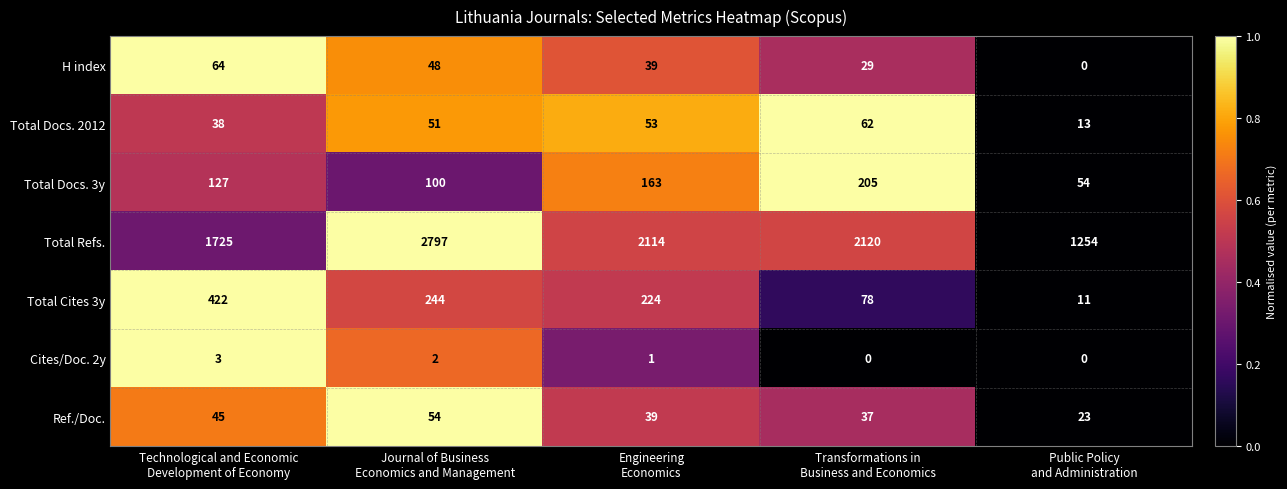

Which series has the largest range (max minus min)?

Total Refs.